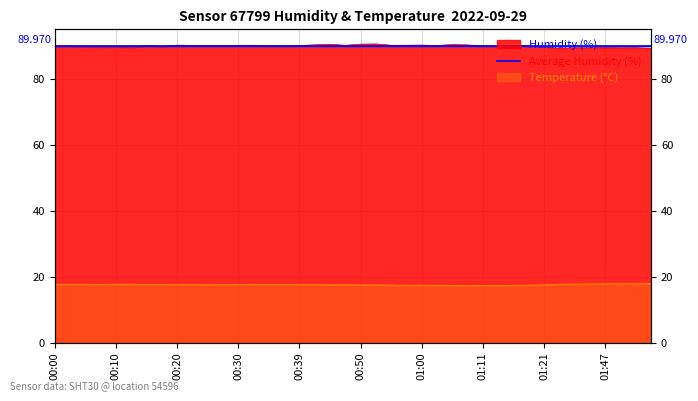

At which category does humidity reach its first local valley?

00:08